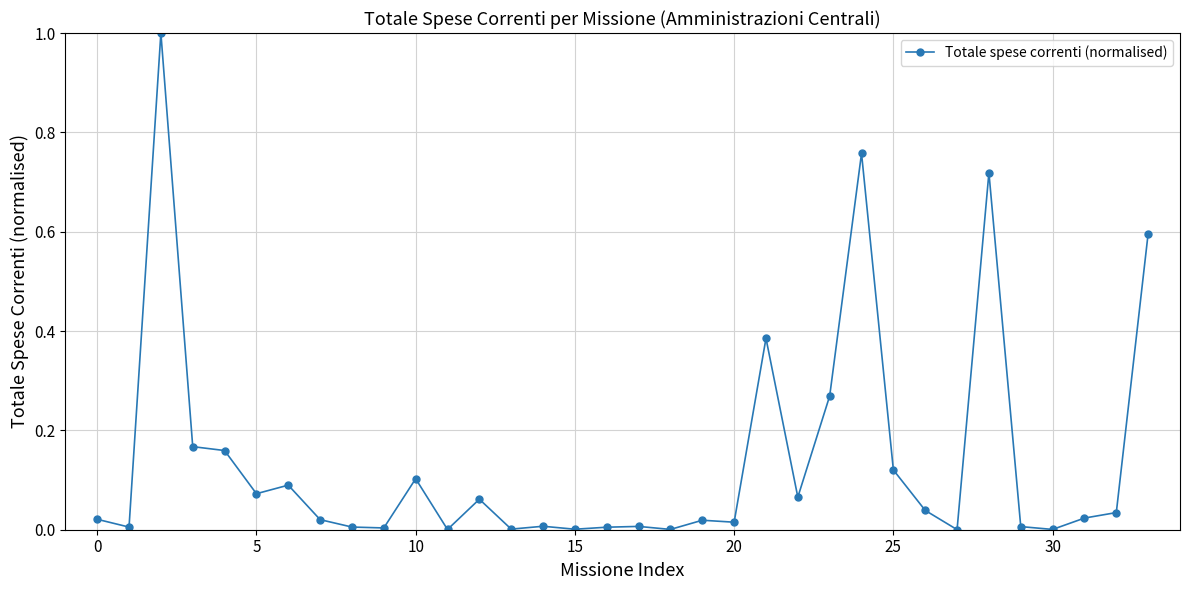

True or false: the data has more than 1 interior local peaks.

True